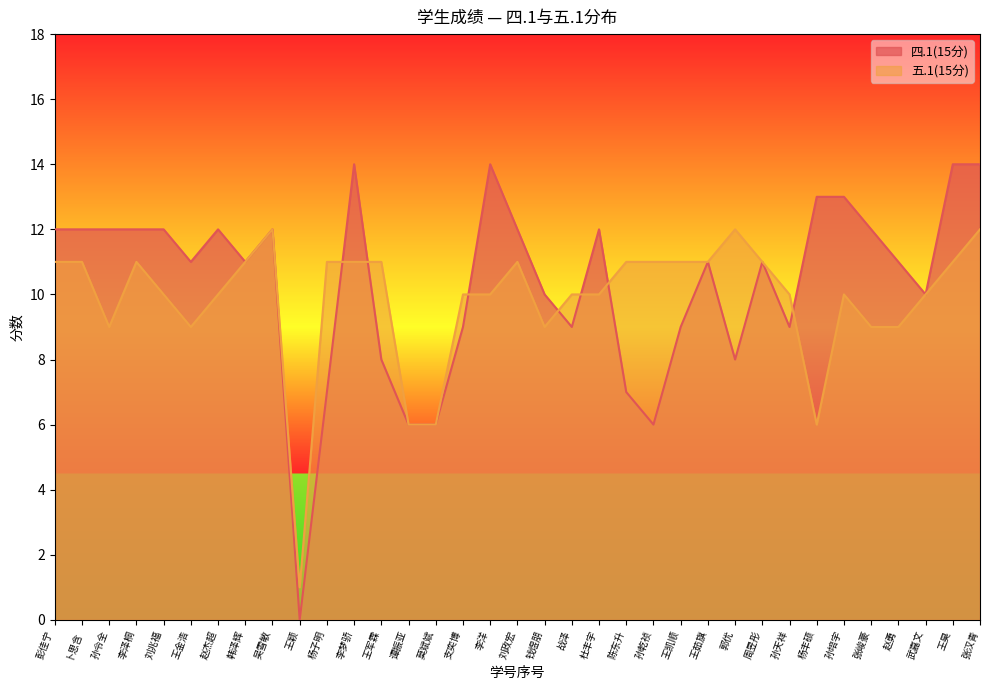

Where does the 五.1(15分) series first go above 10?

彭佳宁